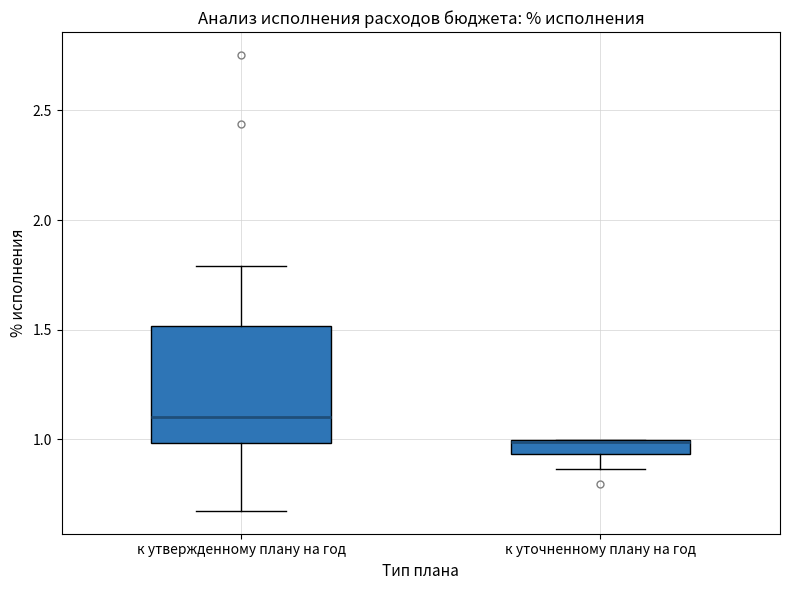

Where is the lower edge of the box for к уточненному плану на год on the y-axis? The values are not printed on the chart, so give them approximately, as read against the axis.

0.95